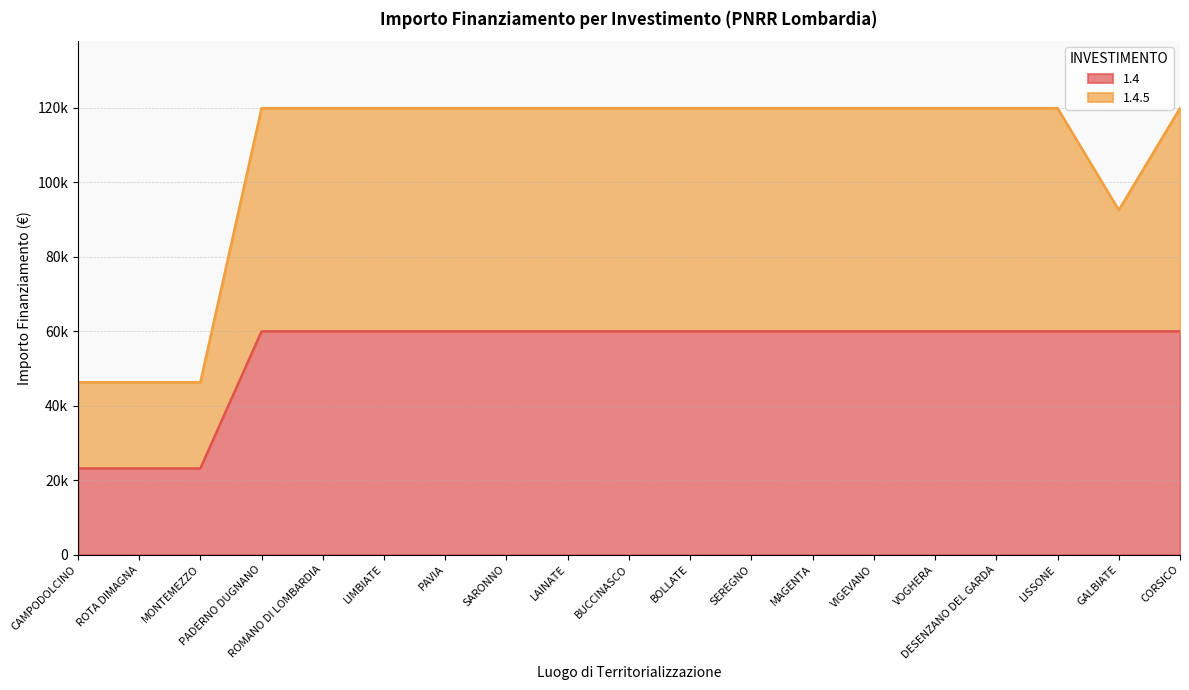

At which category does the chart reach its peak across all series?

PADERNO DUGNANO